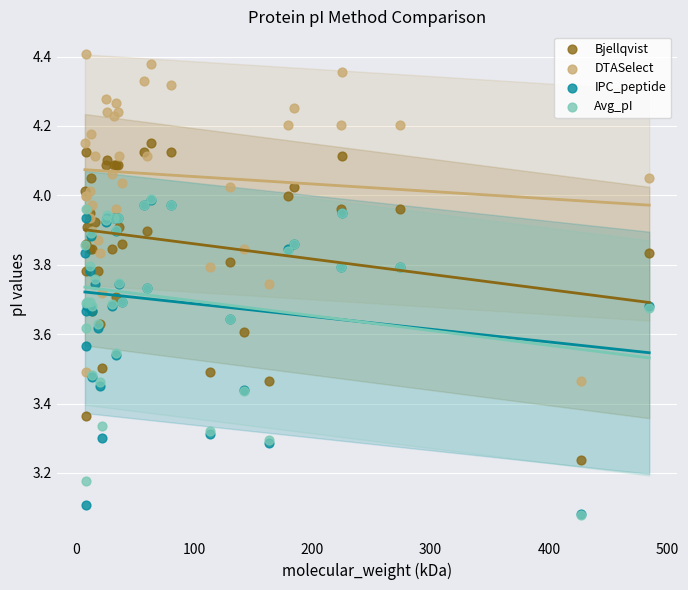

Which series has the largest Y range (max minus min)?

DTASelect